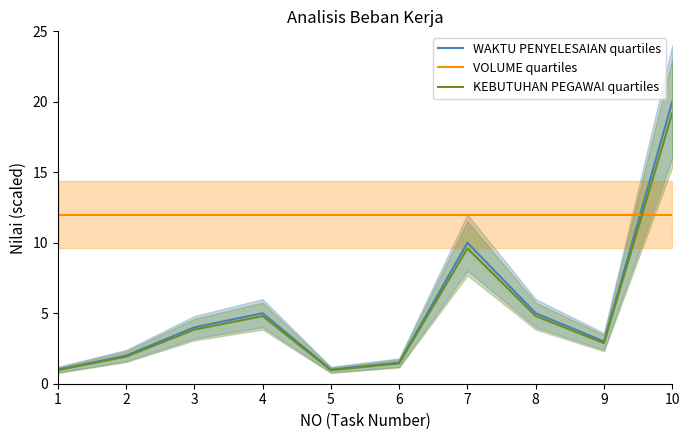

Does the chart display data point markers on the line(s)?

No